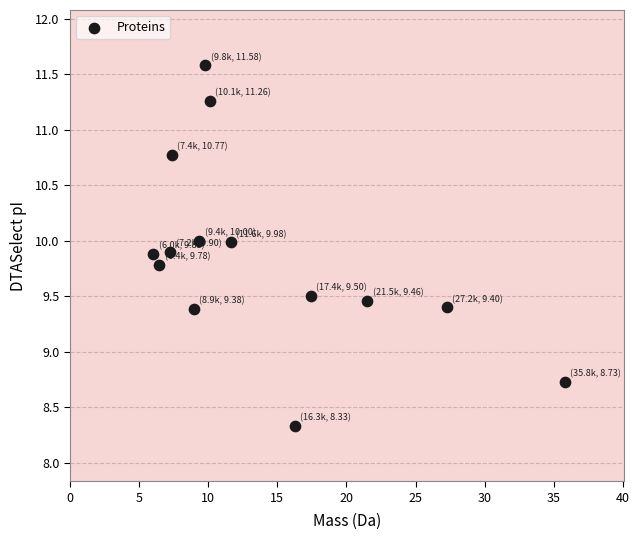

What Y value in the scatter plot is closest to 9?

8.7